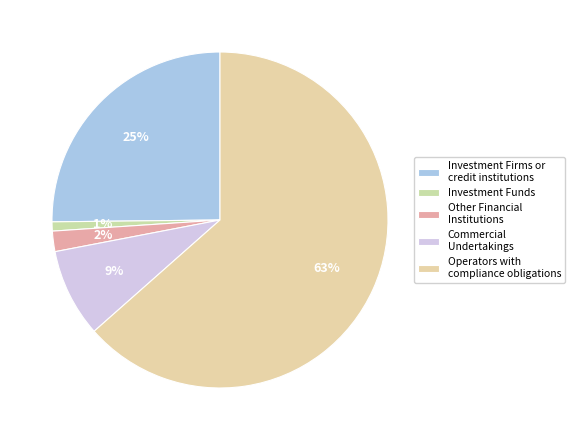

How many segments does this pie chart have?

5